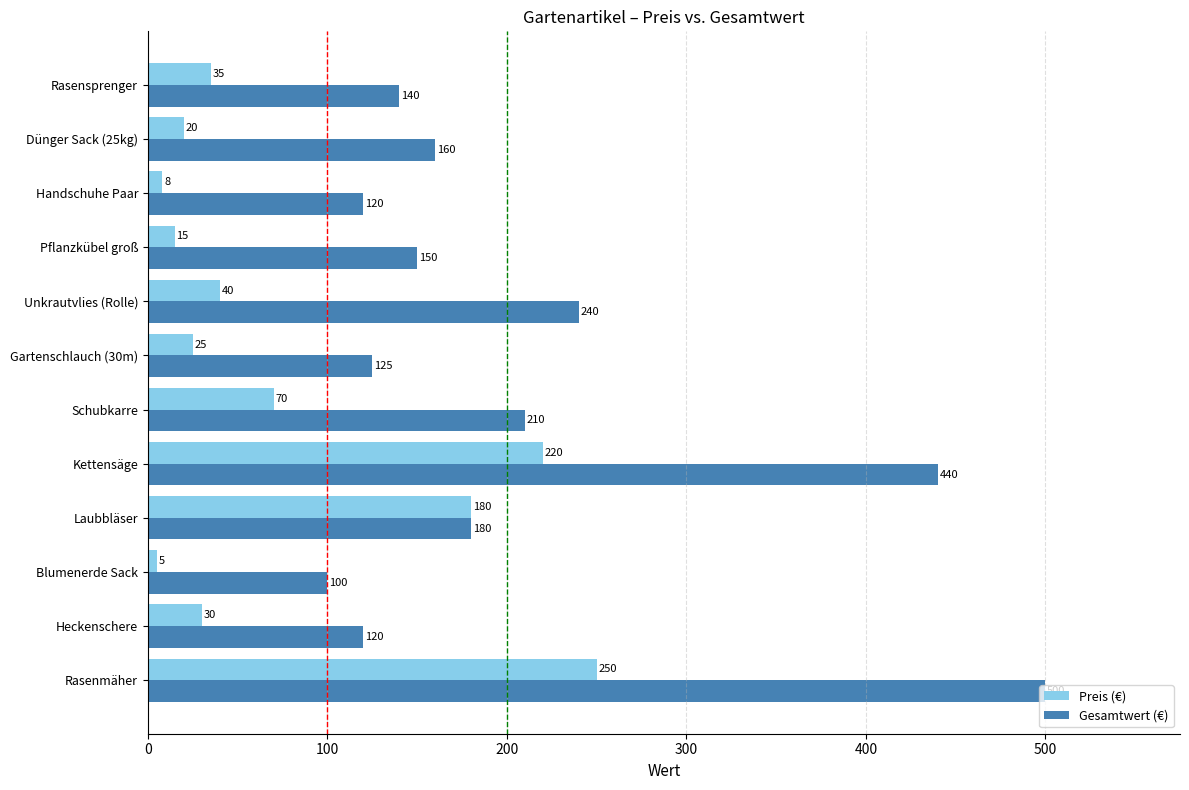

What is the approximate value of Gesamtwert (€) at Handschuhe Paar, to the nearest 10?

120